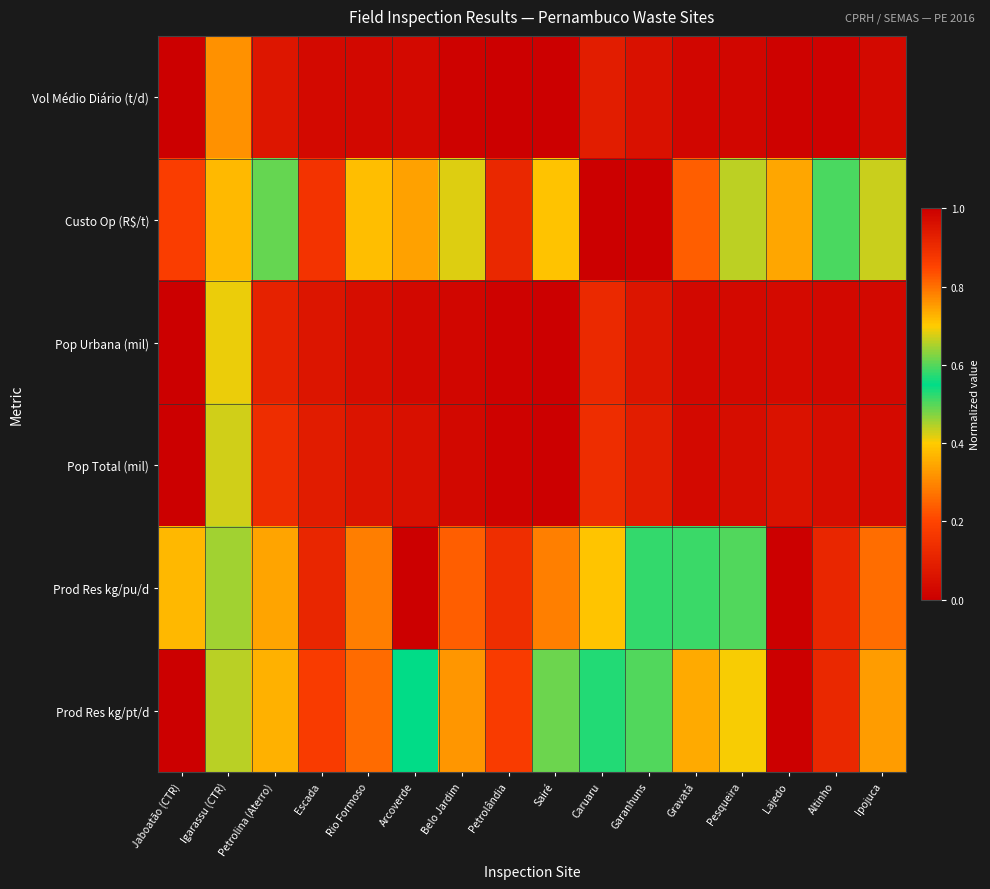

Which has a higher value, Ipojuca or Caruaru?

Caruaru